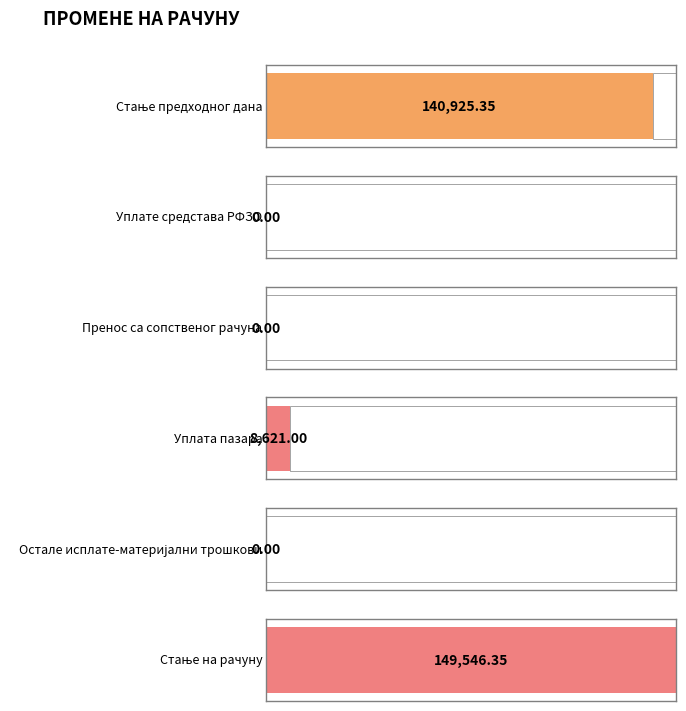

Is it true that the value at Уплата пазара is 14997.5?

False